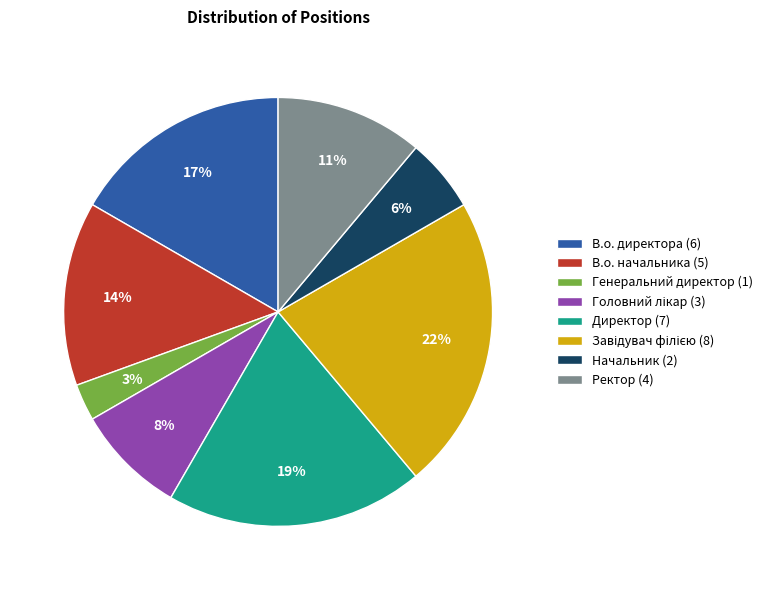

Is there a majority slice in this chart?

No